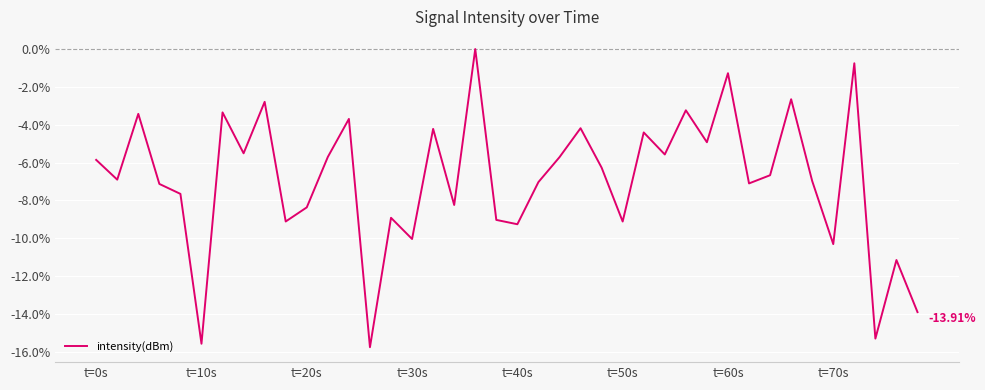

What is the difference between the maximum and minimum values?

15.8